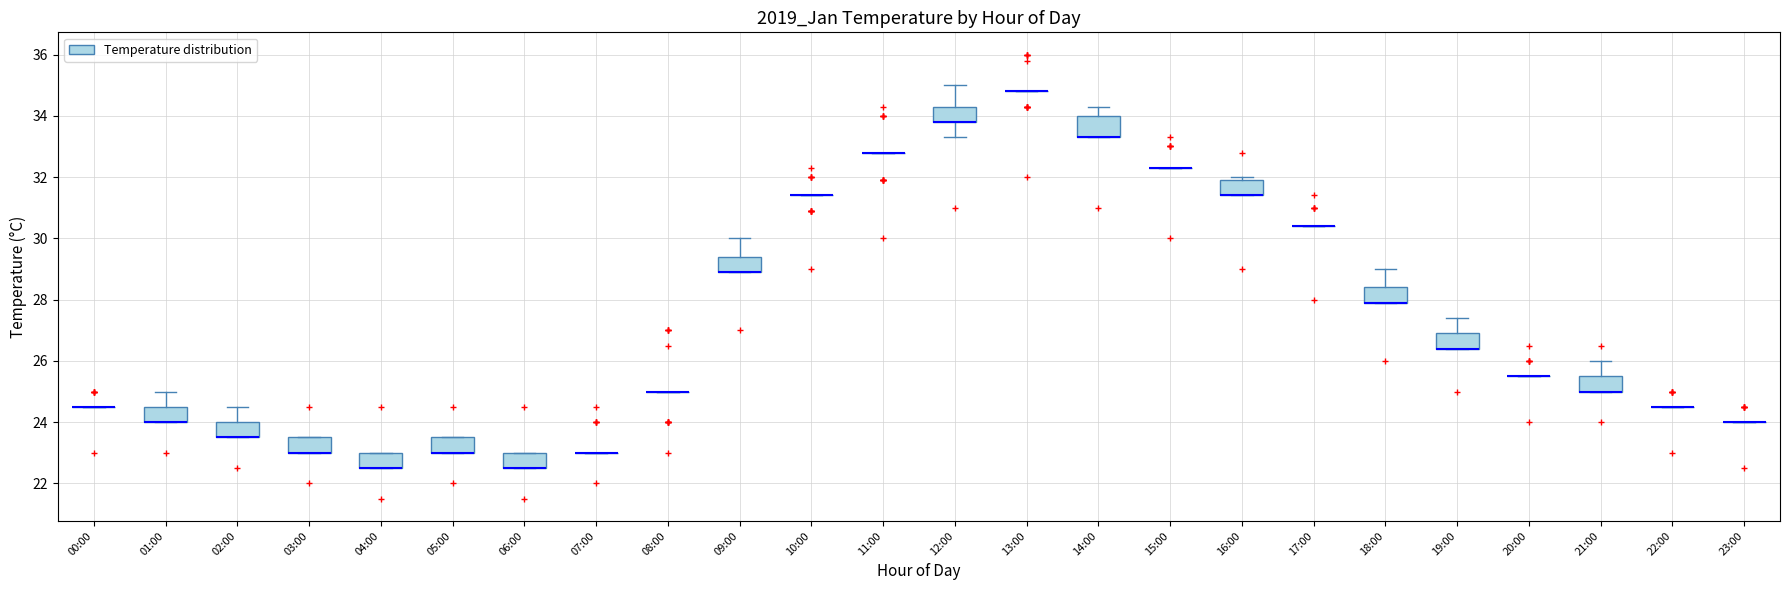

Where is the lower edge of the box for 03:00 on the y-axis? The values are not printed on the chart, so give them approximately, as read against the axis.

23.0